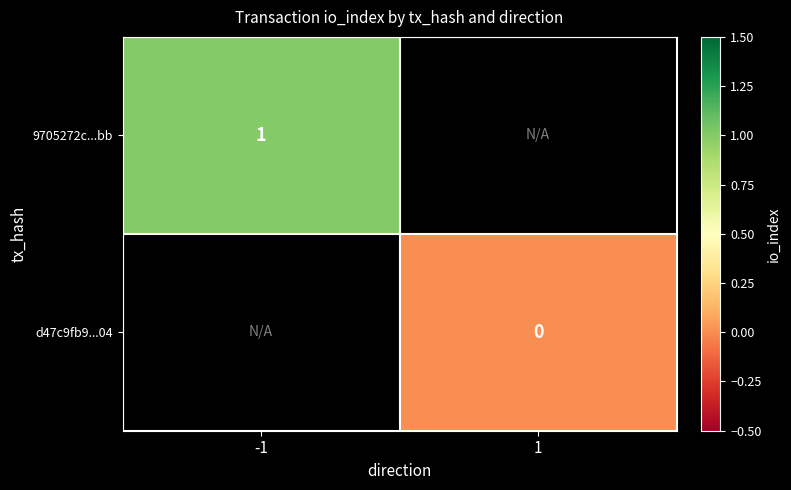

The value of 9705272c...bb at -1 is 0.4. True or false?

False